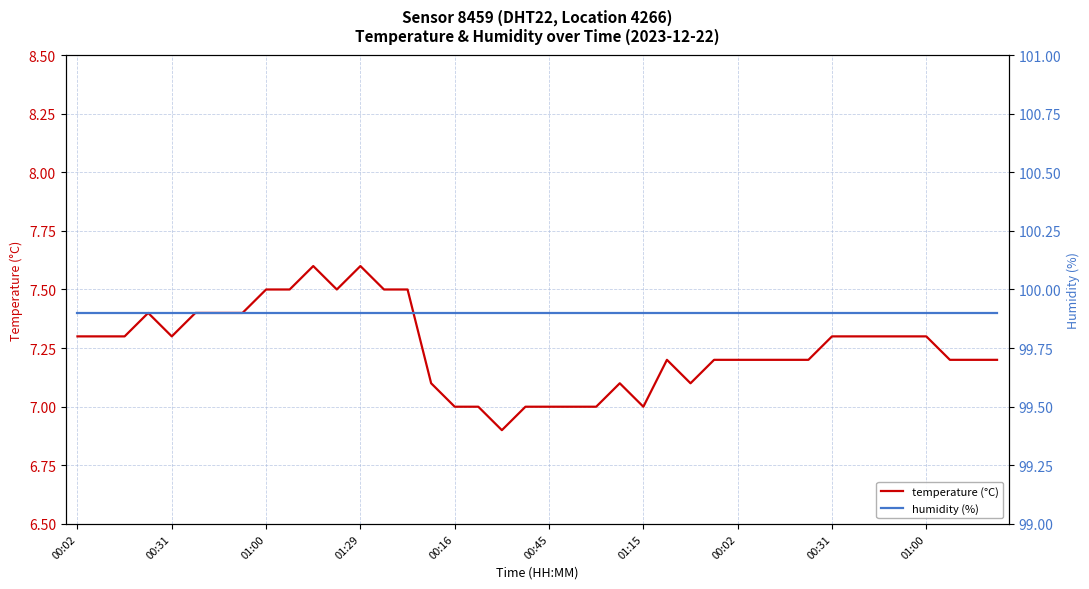

At 27, list the series in order from smallest to largest.

temperature (°C), humidity (%)